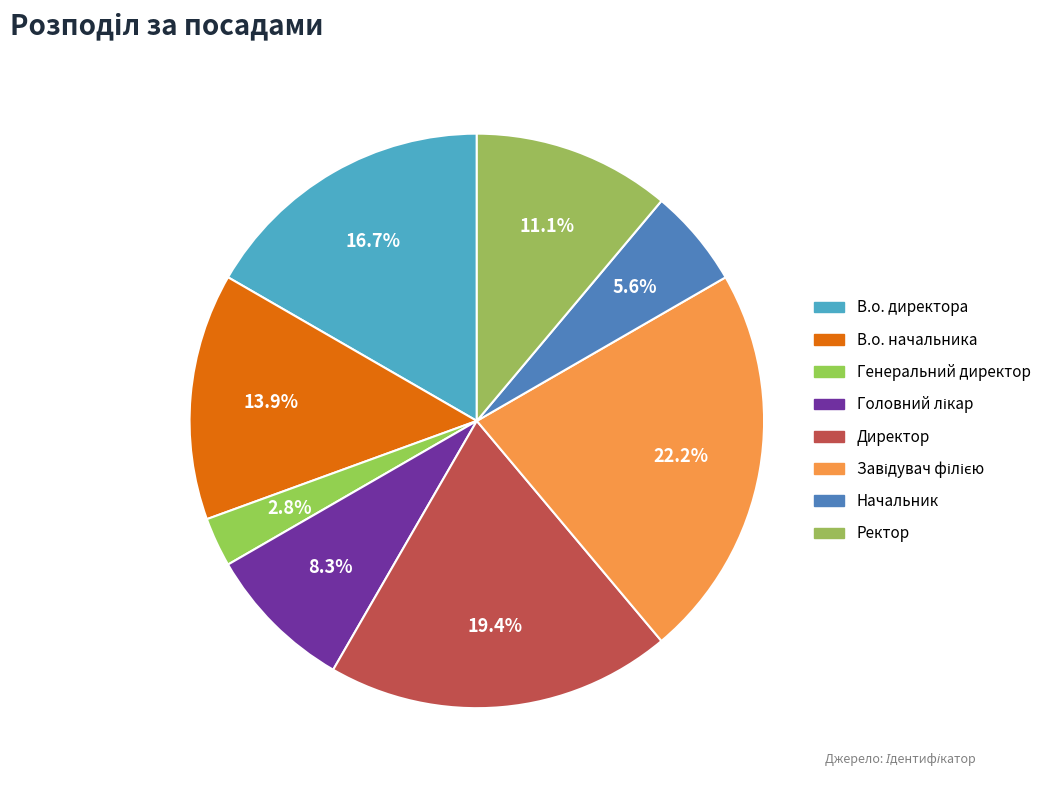

Approximately how many times larger is the value at Директор compared to В.о. начальника?

1.4